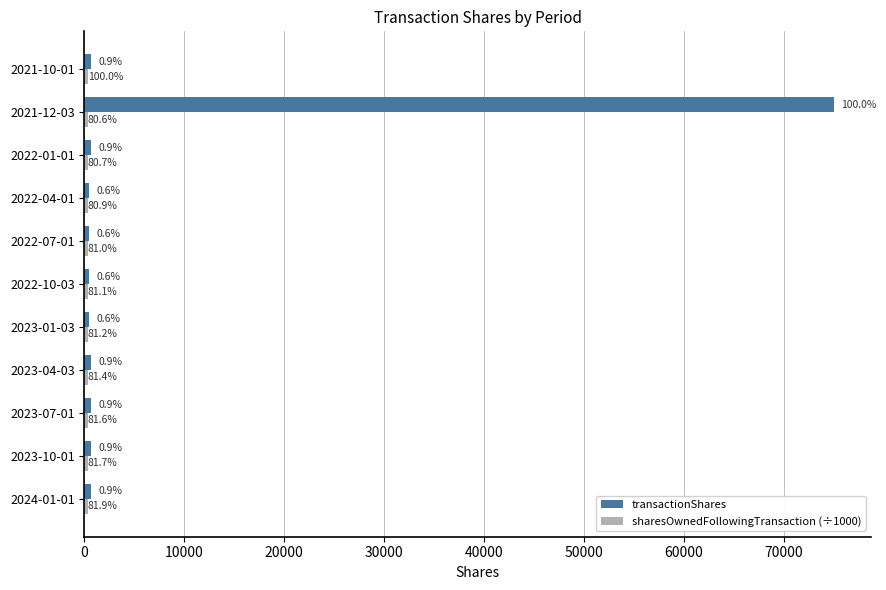

Rank the series by their average value, from lowest to highest.

sharesOwnedFollowingTransaction (÷1000), transactionShares